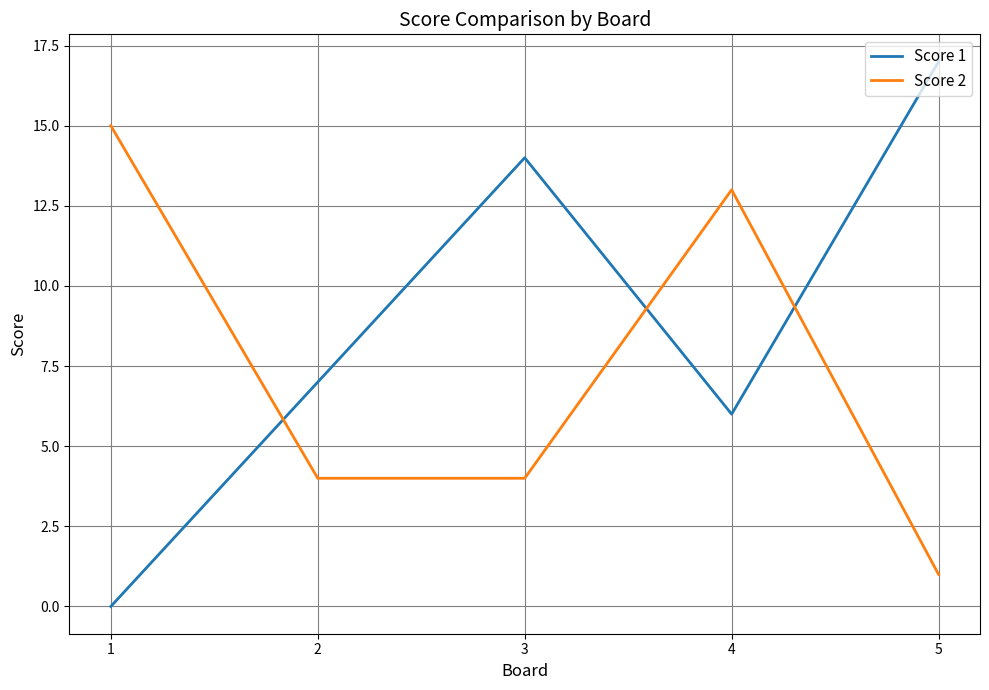

Which series has the largest range (max minus min)?

Score 1